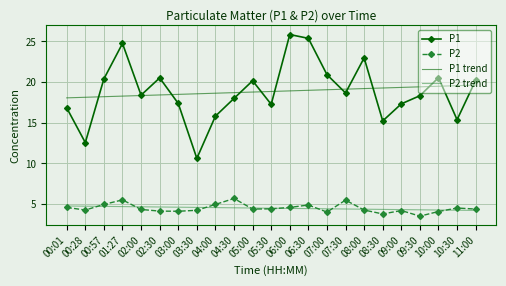

The value of P1 at 04:30 is 18.0. True or false?

True